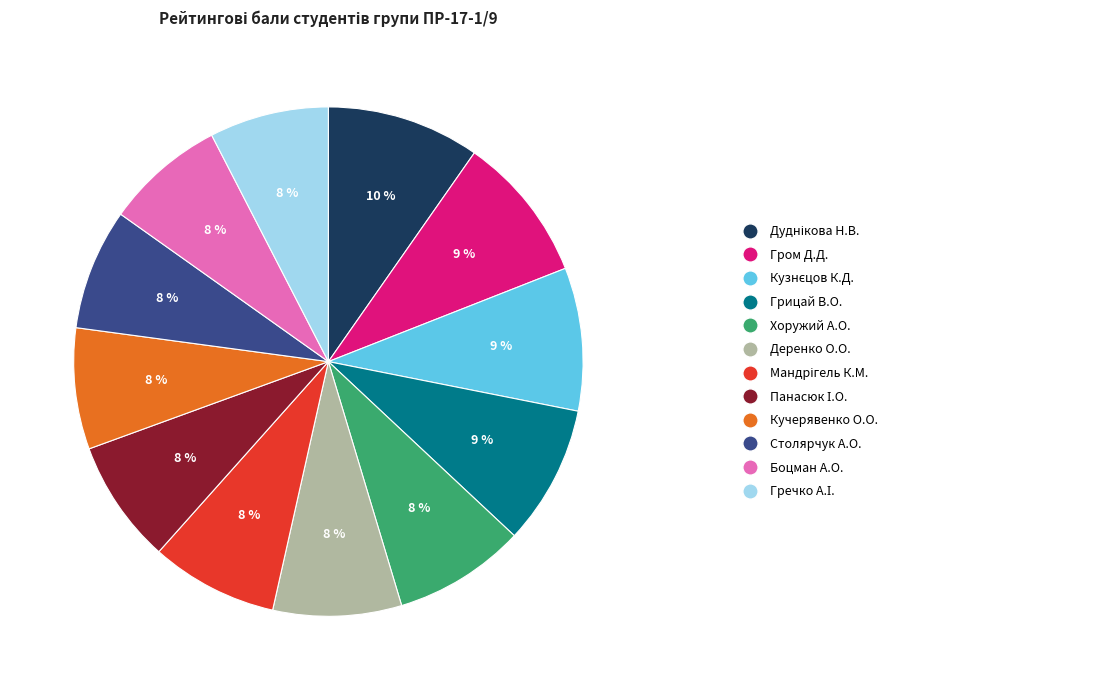

How many segments does this pie chart have?

12